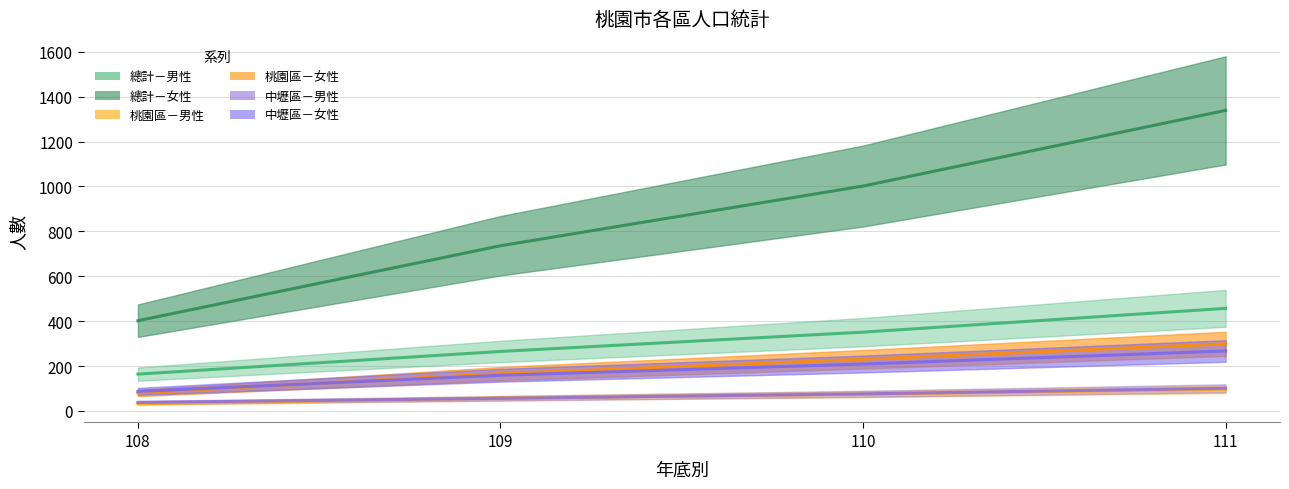

Is it true that 中壢區－男性 equals 37 at 110?

False